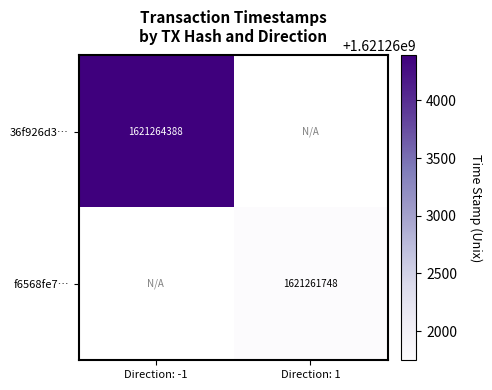

The f6568fe7… series shows 2817712263 at Direction: 1. True or false?

False